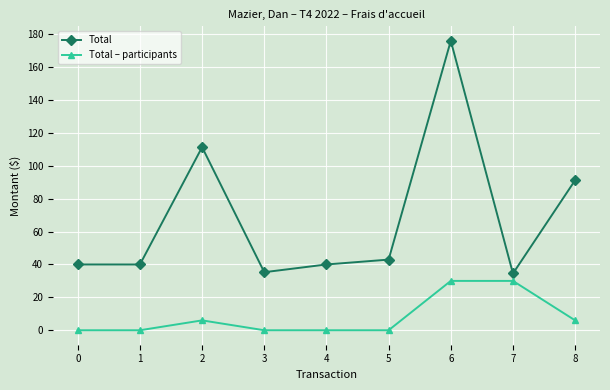

Rank the series by their average value, from highest to lowest.

Total, Total – participants